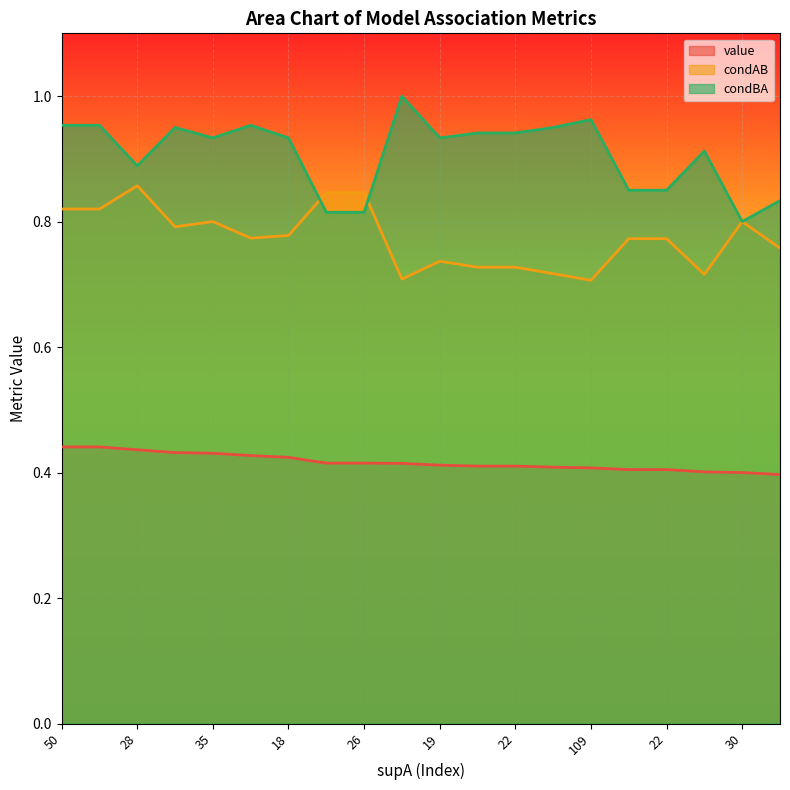

Which series has the largest range (max minus min)?

condBA